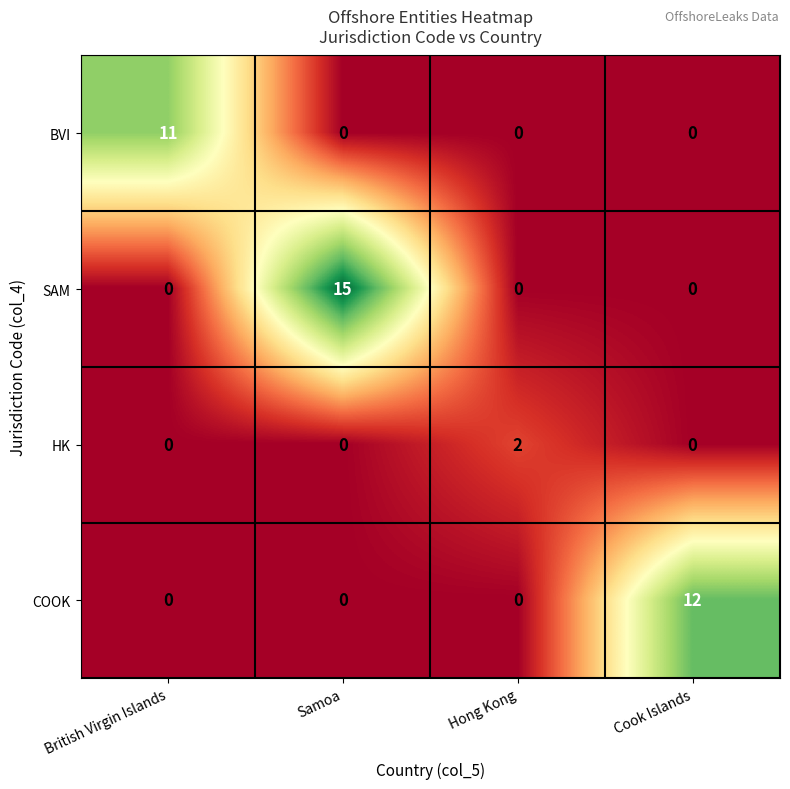

What is the average value of the SAM series?

4